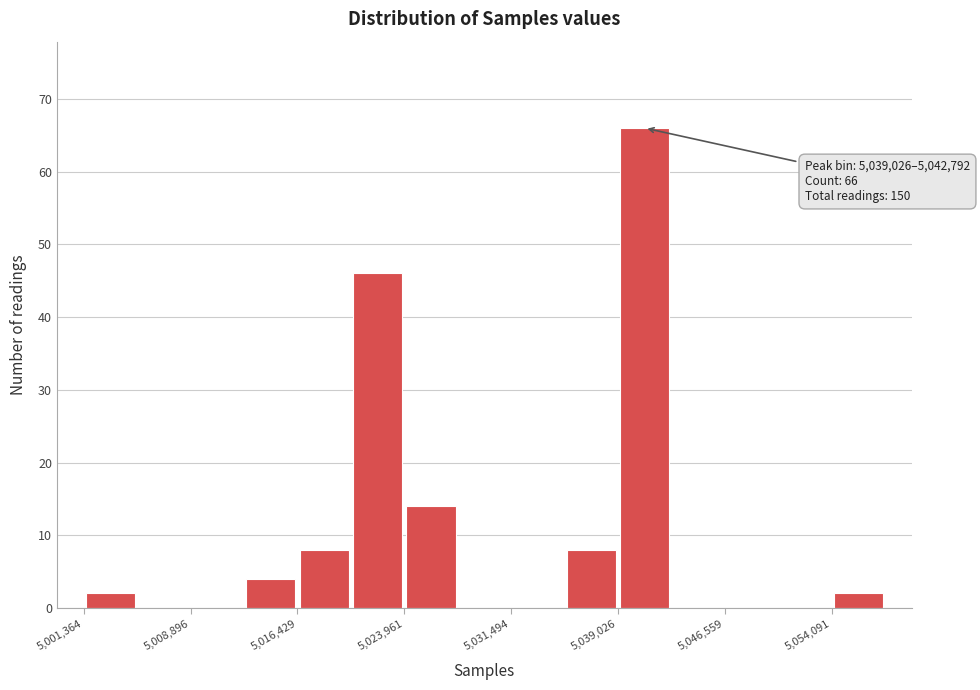

Around what value on the x-axis is the tallest bar? Give the approximate position of its centre, as read against the axis.

5041000